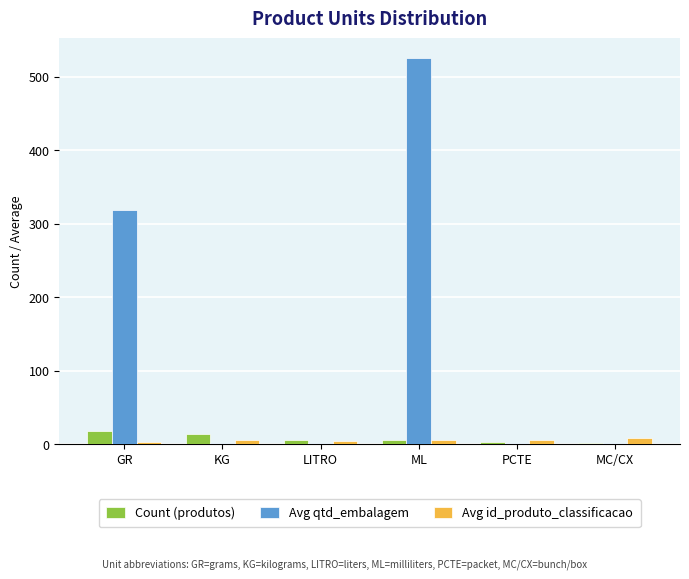

Which series has the largest total across all categories?

Avg qtd_embalagem